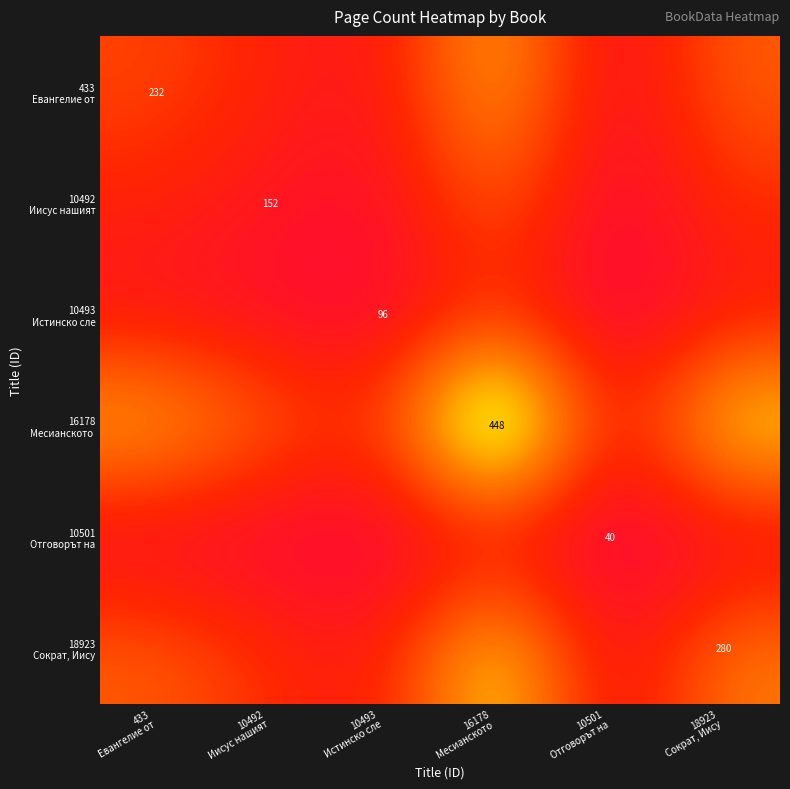

At which label is 10501 Отговорът на closest to 0?

10501 Отговорът на